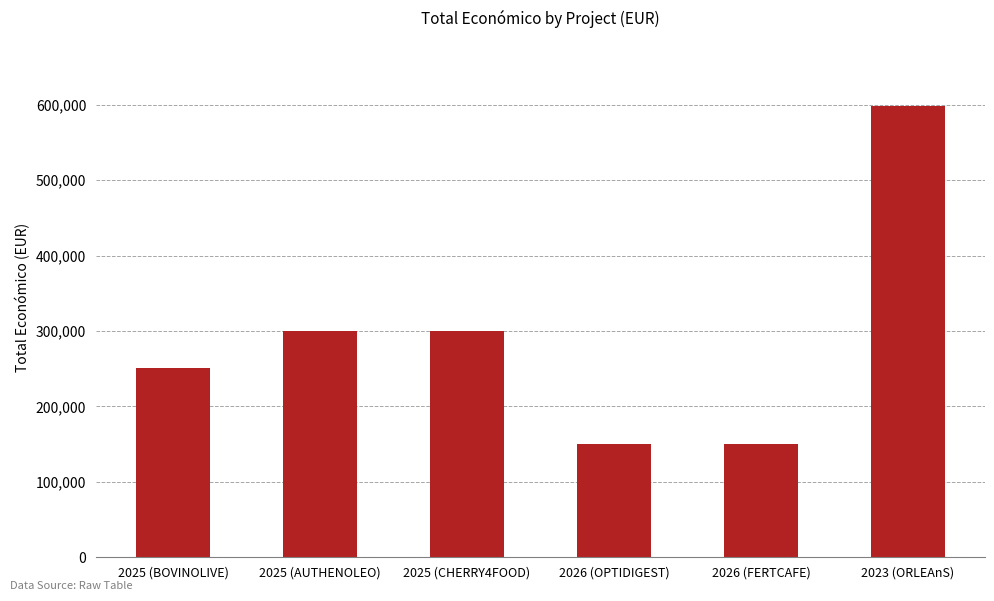

Are the bars grouped side by side (vs. stacked)?

No